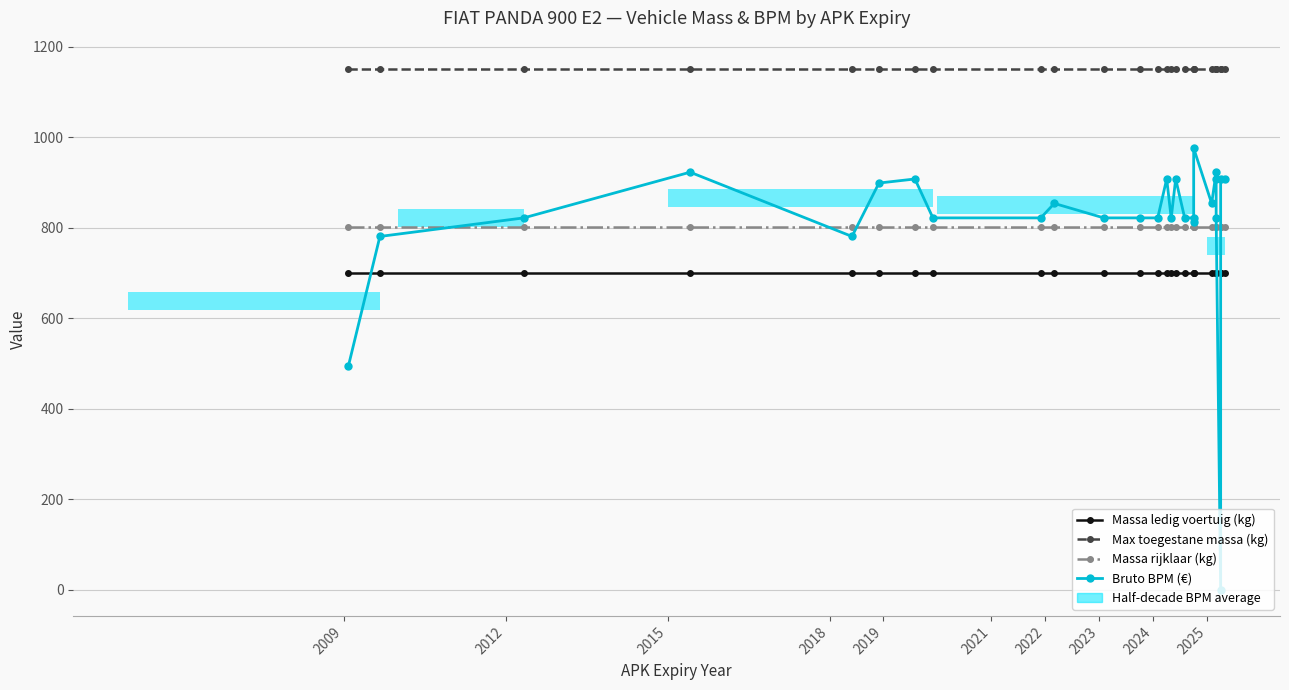

Which series has the largest total across all categories?

Max toegestane massa (kg)